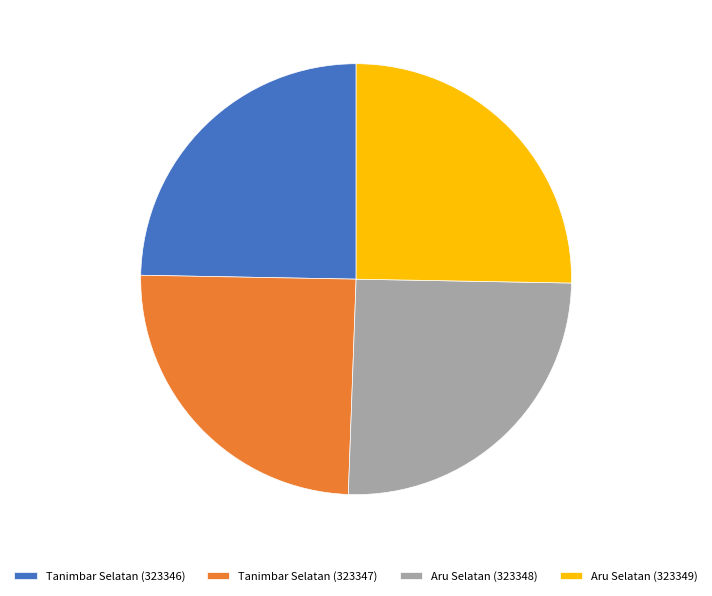

Is it true that Tanimbar Selatan (323346) is 25% of the pie?

True